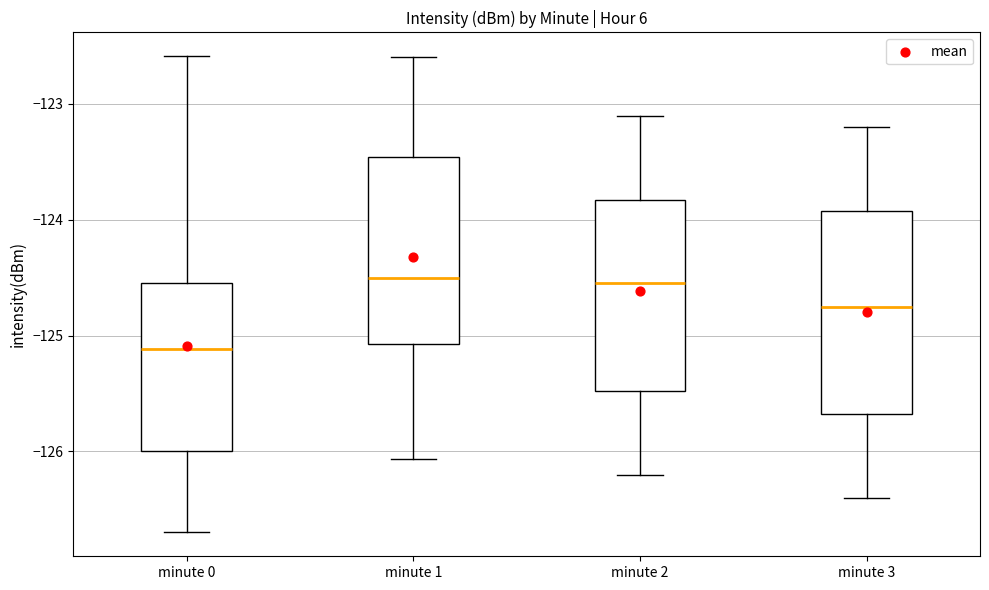

Reading left to right, read every box against the y-axis: the position of its median line, the range the box covers, and the ends of its whiskers. The values are not printed on the chart, so give them approximately, as read against the axis.

minute 0: median -125.1, box -126.0 to -124.6, whiskers -126.7 to -122.6
minute 1: median -124.5, box -125.1 to -123.5, whiskers -126.1 to -122.6
minute 2: median -124.5, box -125.5 to -123.8, whiskers -126.2 to -123.1
minute 3: median -124.7, box -125.7 to -123.9, whiskers -126.4 to -123.2